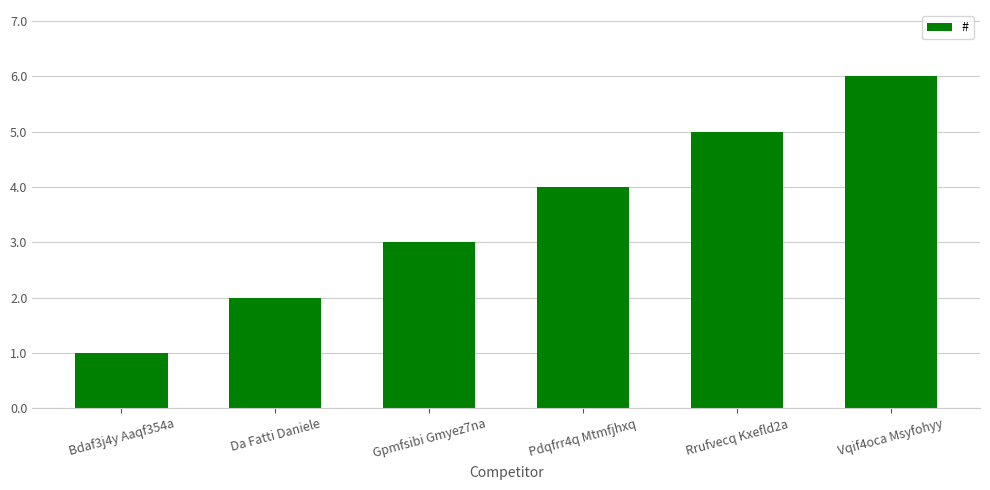

What is the value of the 2nd bar from the left?

2